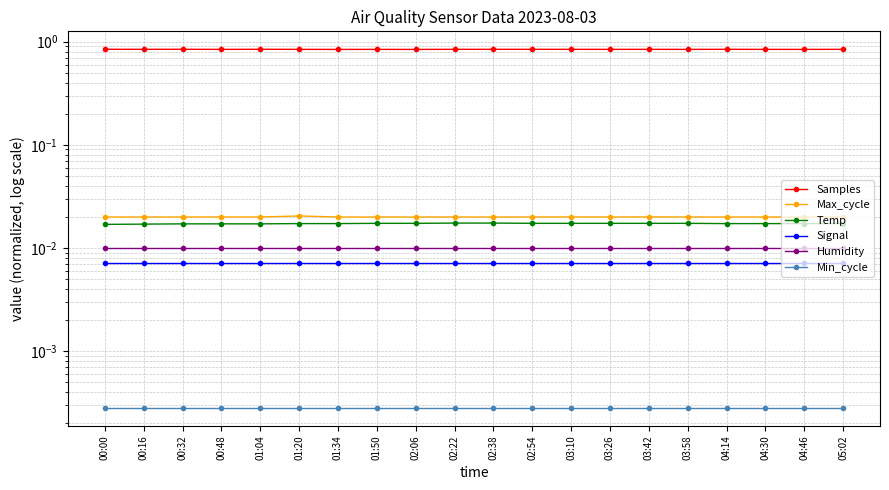

Which series has the largest total across all categories?

Samples